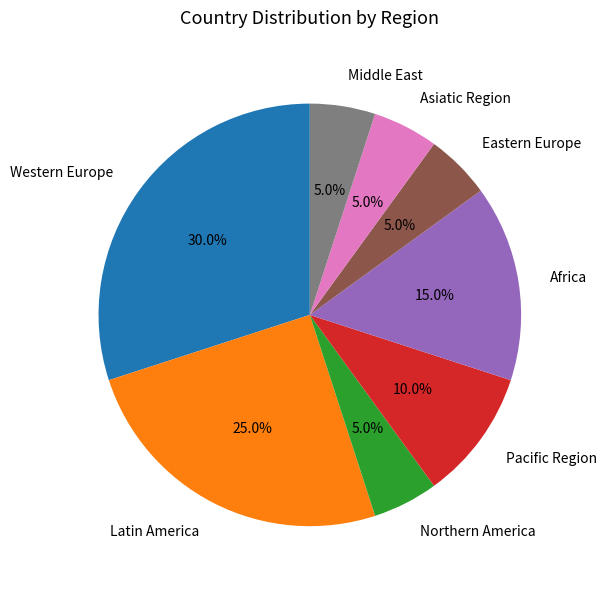

What is the total percentage of Middle East and Africa?

20.0%